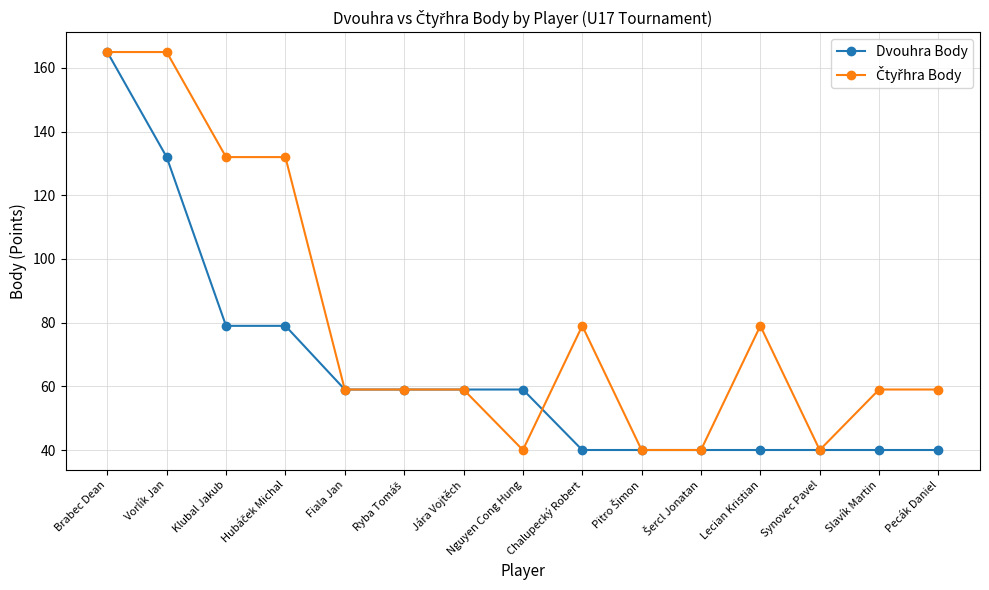

What is the lowest value of the Dvouhra Body series?

40